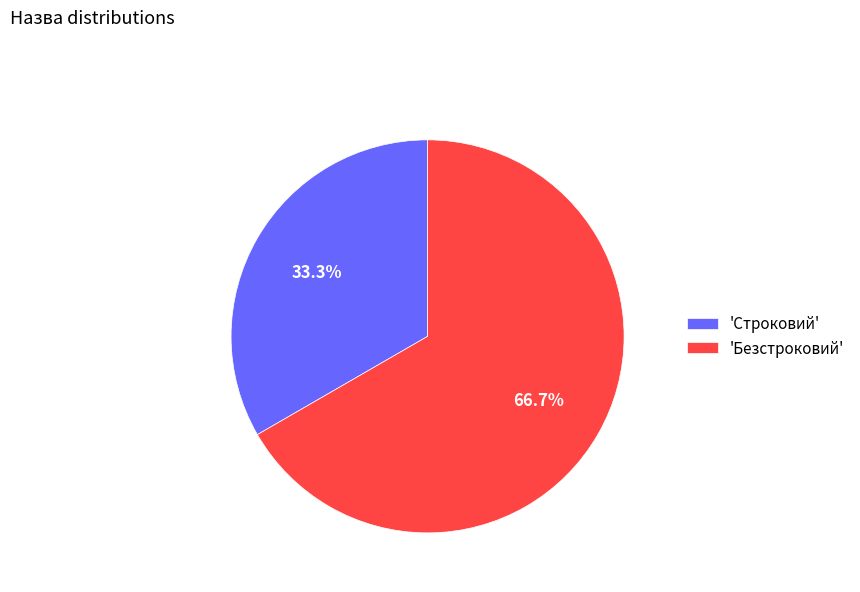

What percentage is NOT represented by 'Безстроковий'?

33.3%